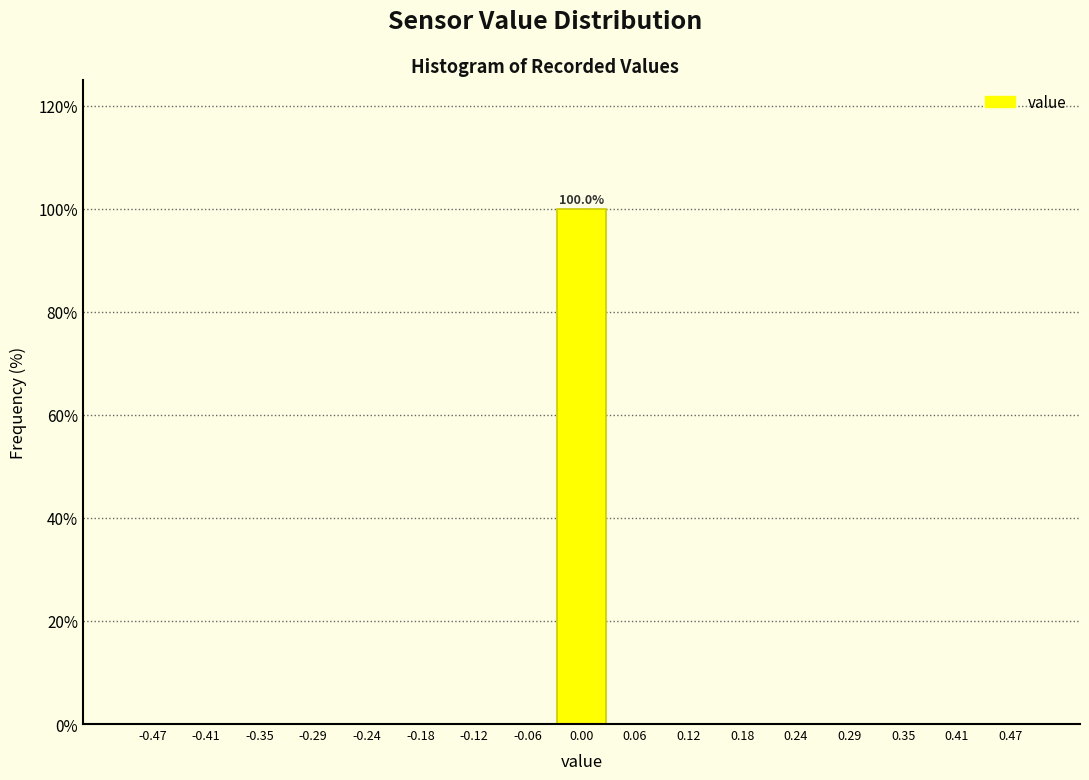

Which range on the x-axis has the tallest bar?

-0.03 to 0.03